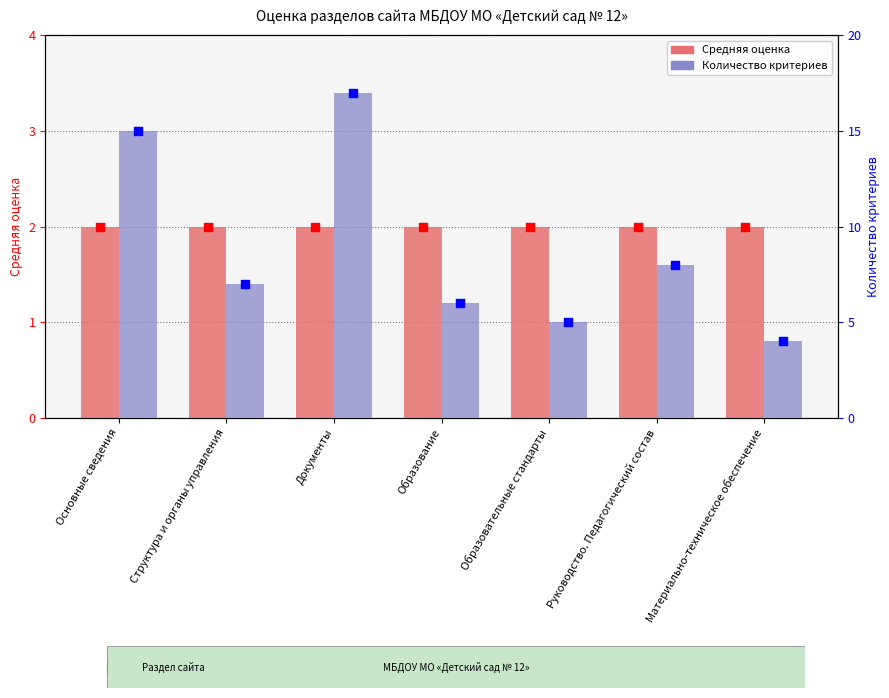

Which series has the largest Y range (max minus min)?

Количество критериев